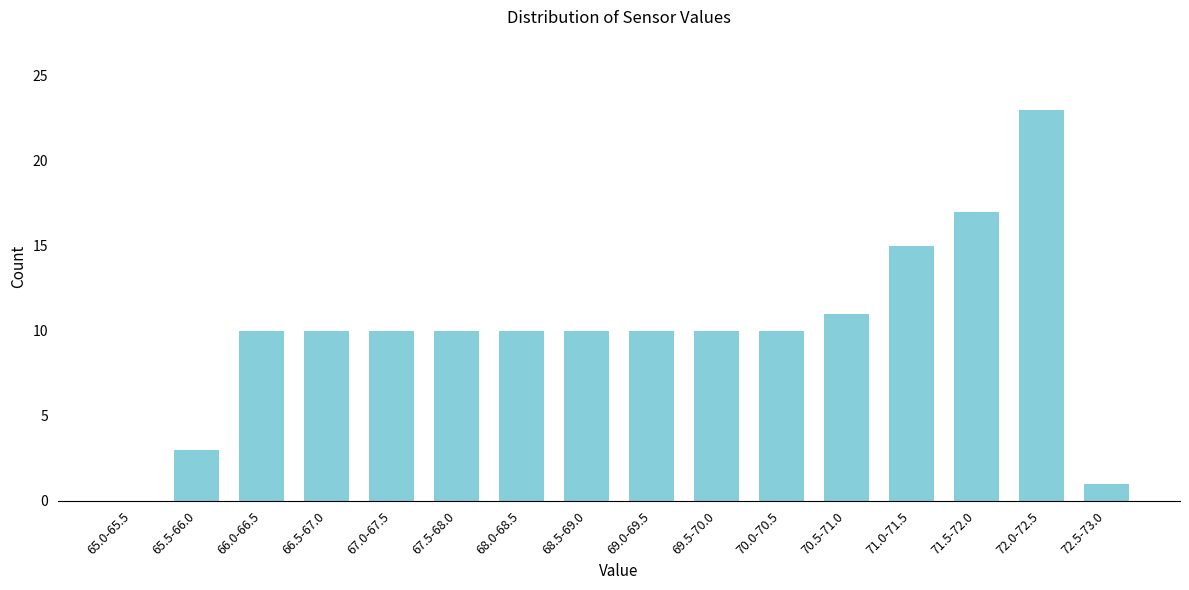

Reading left to right, what are all the values shown in this chart?

65.0-65.5=0	65.5-66.0=3	66.0-66.5=10	66.5-67.0=10	67.0-67.5=10	67.5-68.0=10	68.0-68.5=10	68.5-69.0=10	69.0-69.5=10	69.5-70.0=10	70.0-70.5=10	70.5-71.0=11	71.0-71.5=15	71.5-72.0=17	72.0-72.5=23	72.5-73.0=1